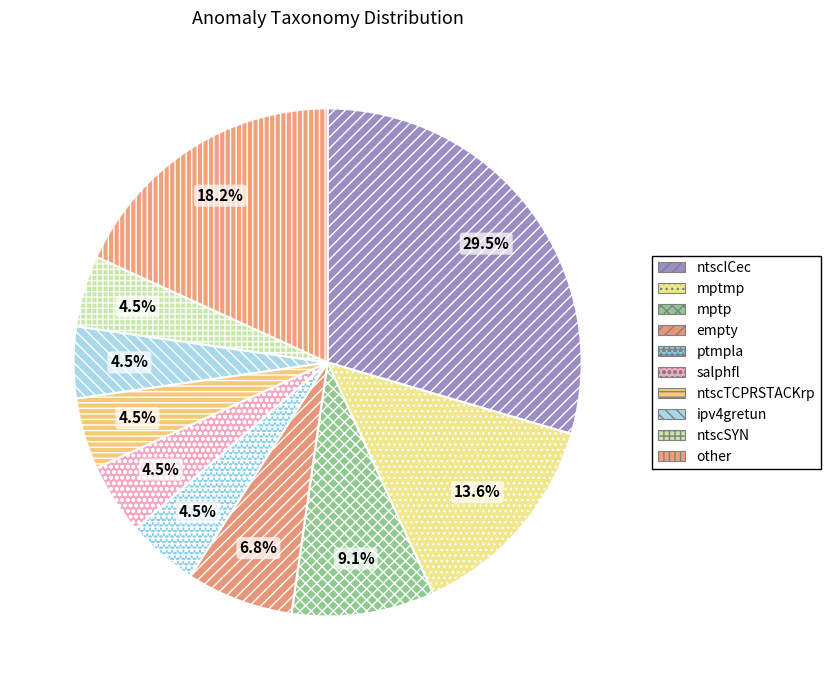

What is the total percentage of ntscICec and empty?

36.4%